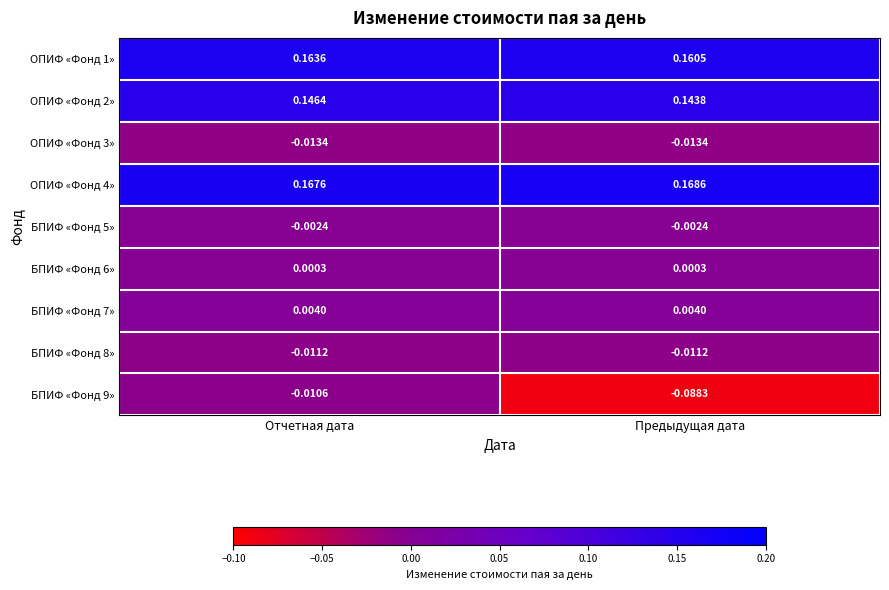

Is the value of ОПИФ «Фонд 2» at Отчетная дата greater than the value of БПИФ «Фонд 8» at Предыдущая дата?

Yes